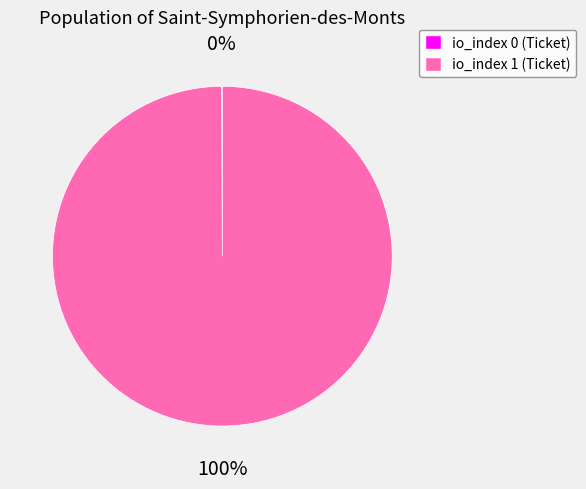

To the nearest percent, what is the difference between the largest and smallest slice percentages?

100%